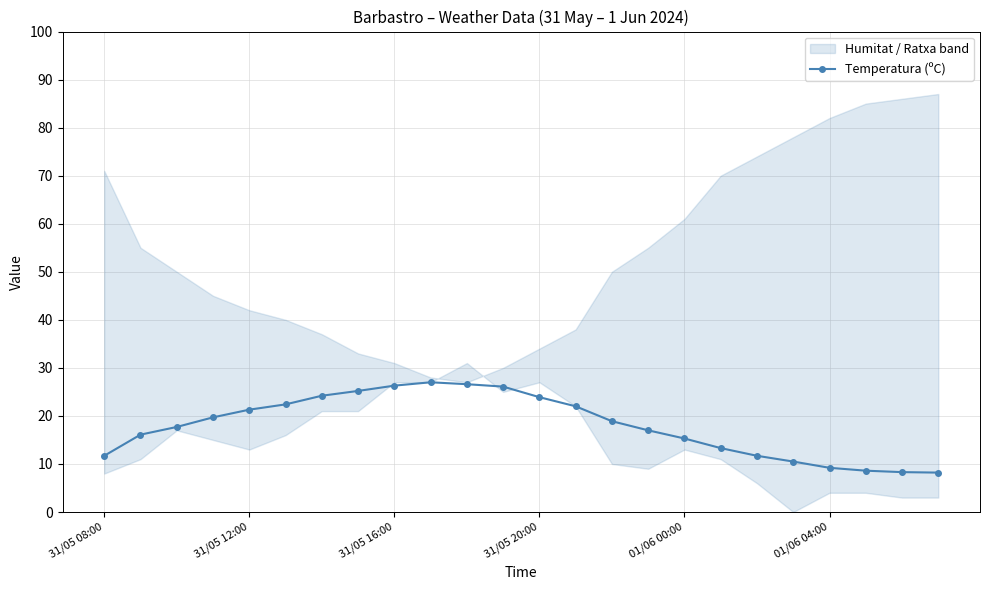

Is it true that Temperatura (ºC) equals 21.3 at 31/05 12:00?

True